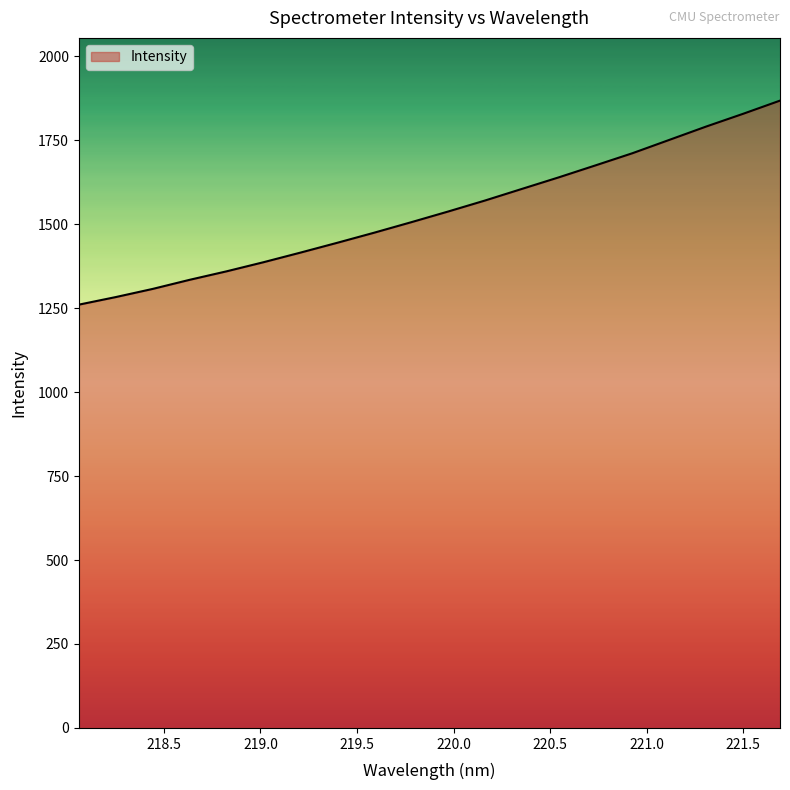

What is the smallest value displayed?

1260.5